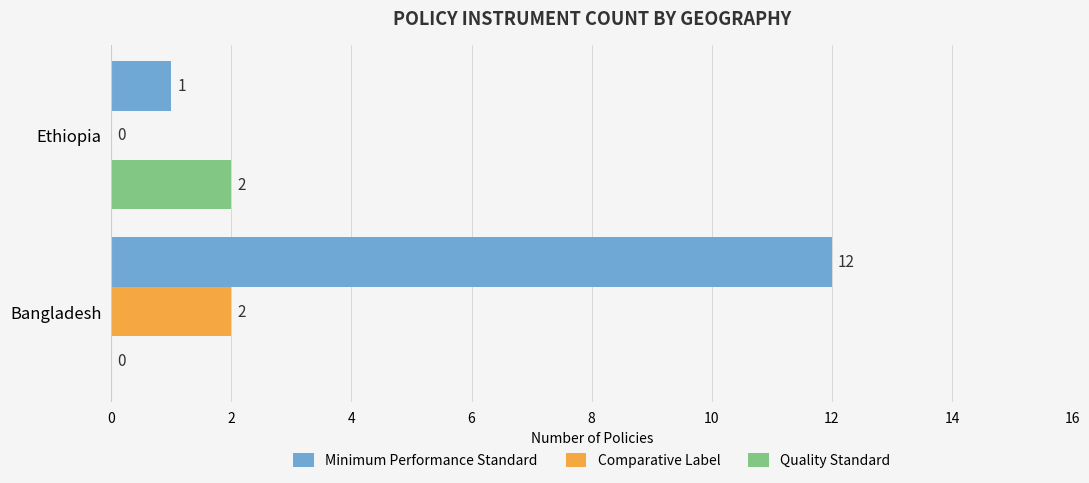

Between Bangladesh and Ethiopia, which series saw the biggest shift?

Minimum Performance Standard